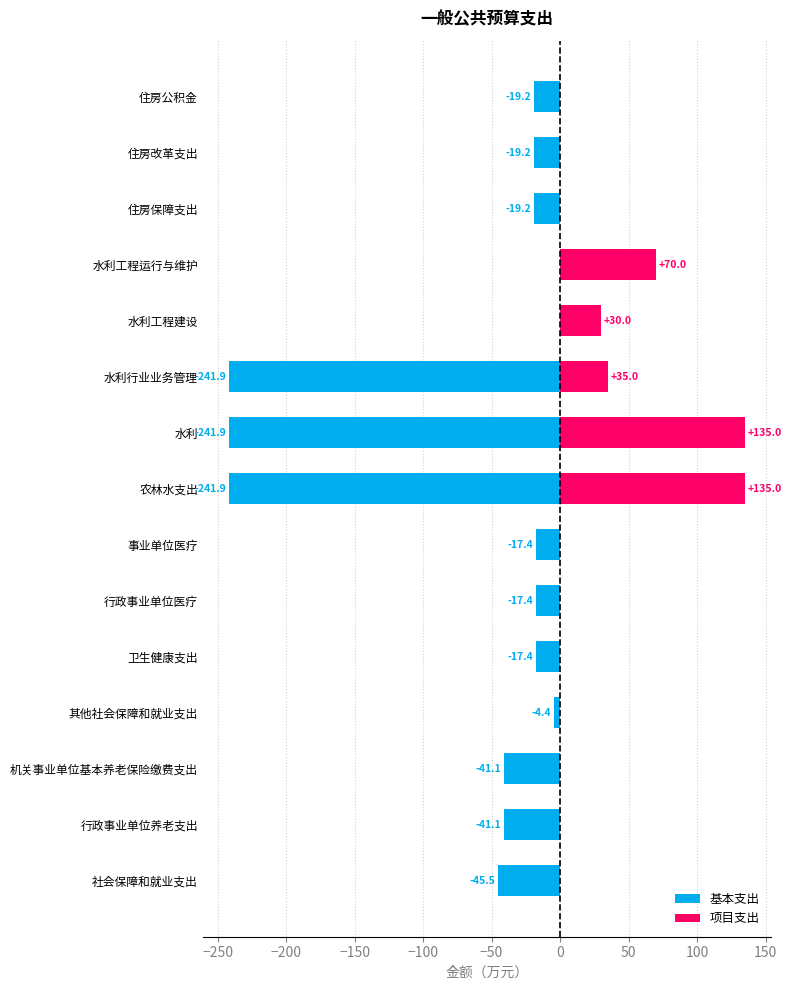

Reading left to right, extract all data points from this chart.

基本支出: -45.5	-41.1	-41.1	-4.4	-17.4	-17.4	-17.4	-241.9	-241.9	-241.9	0.0	0.0	-19.2	-19.2	-19.2
项目支出: 0.0	0.0	0.0	0.0	0.0	0.0	0.0	135.0	135.0	35.0	30.0	70.0	0.0	0.0	0.0